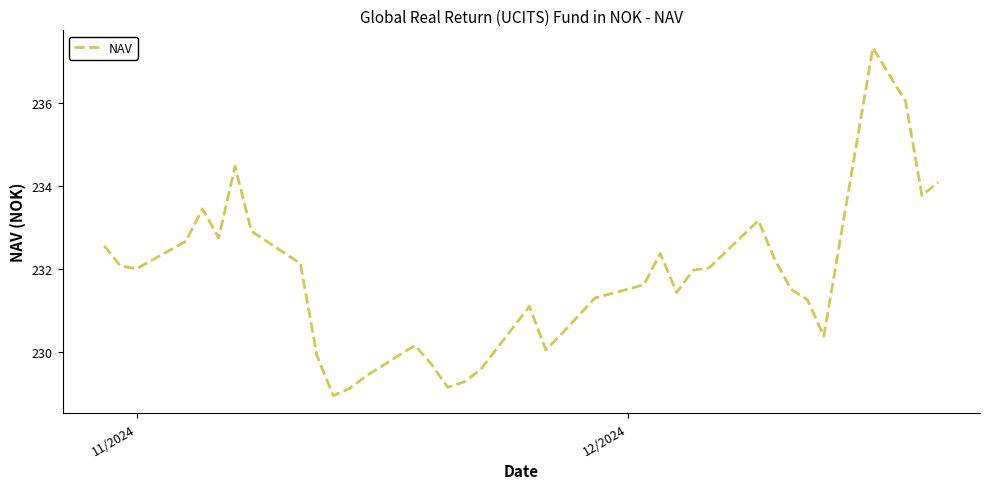

What is the difference between the maximum and minimum values?

8.4